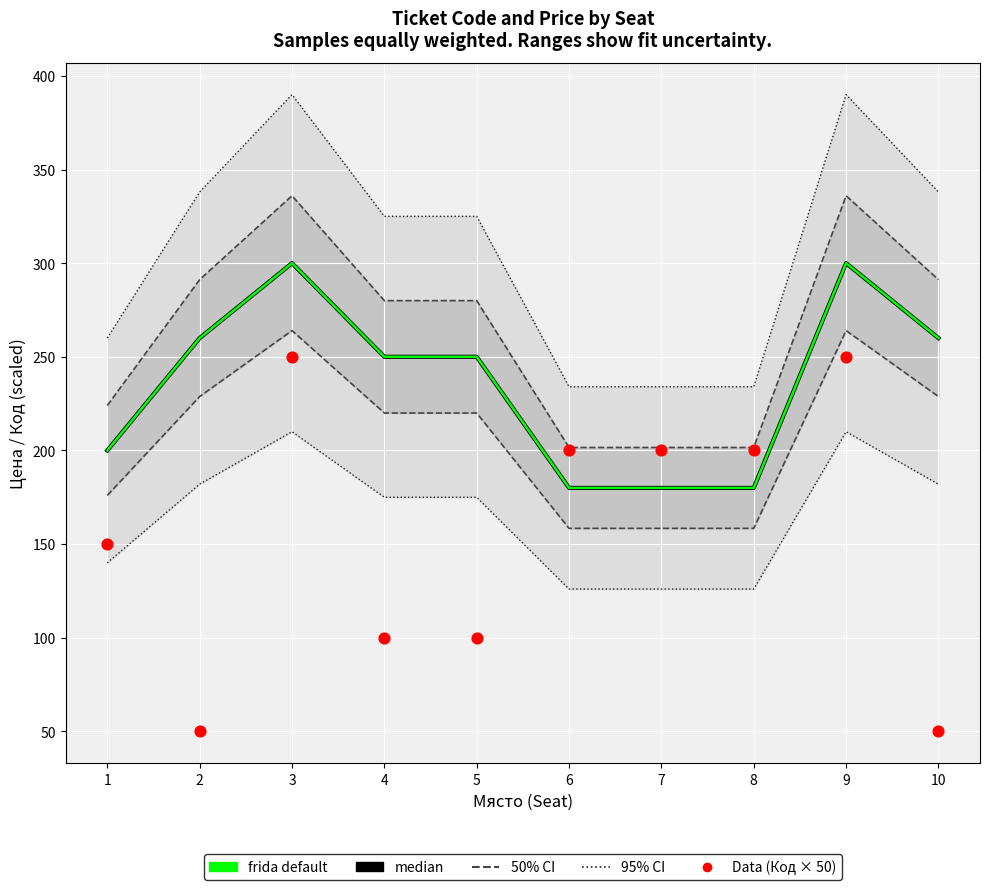

Which series reaches the minimum Y coordinate?

Код (Data × 50)